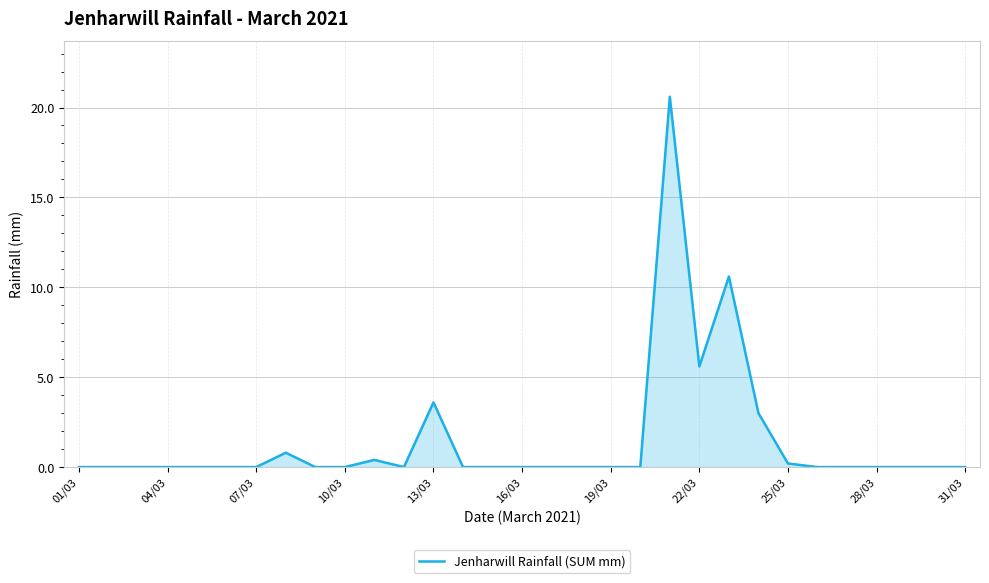

What is the greatest value displayed?

20.6